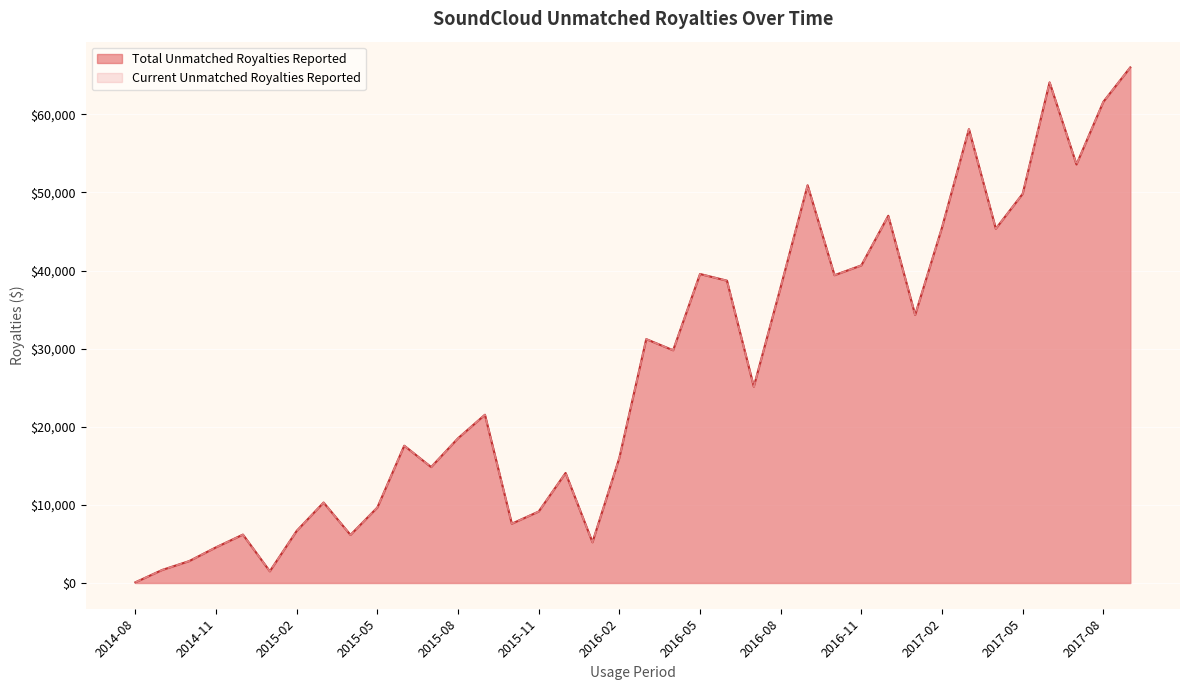

How many interior local peaks does the Current Unmatched Royalties Reported series have?

11